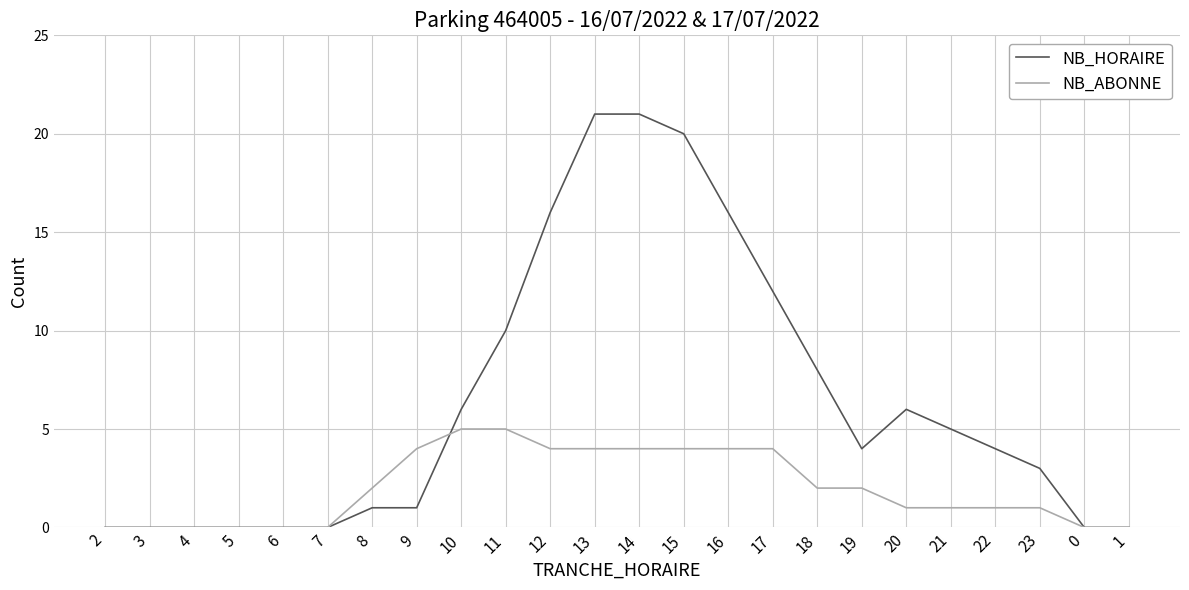

What is the greatest value displayed?

21